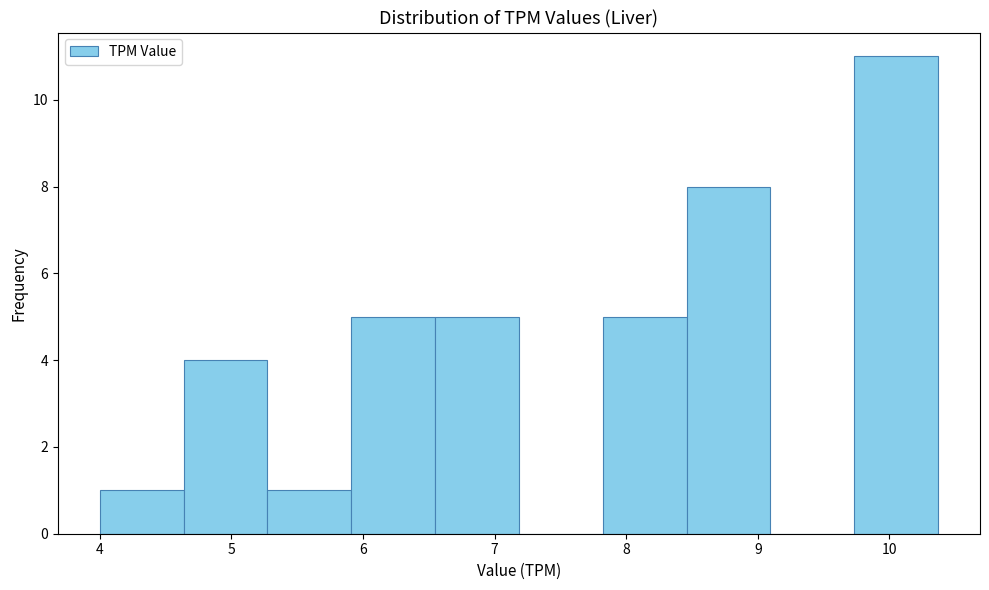

Over which range of the x-axis is the bar tallest?

9.7 to 10.4